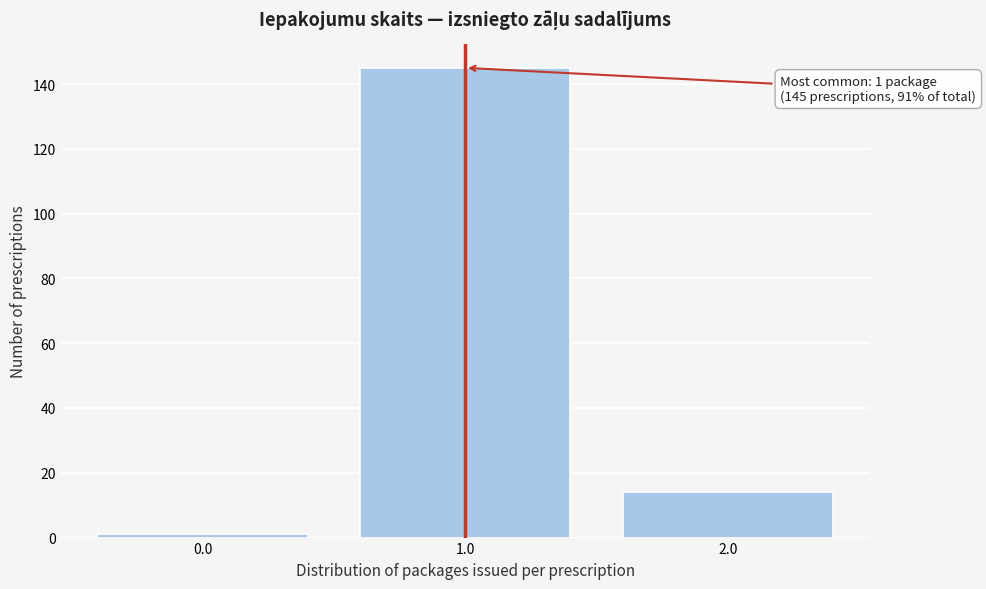

Reading left to right, extract all data points from this chart.

1	145	14